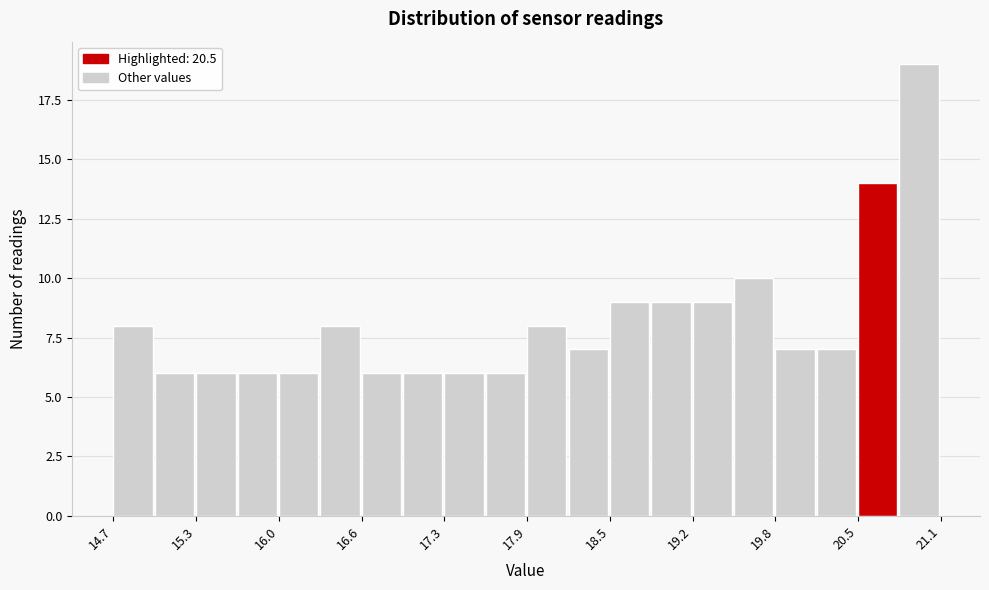

Around what value on the x-axis is the tallest bar? Give the approximate position of its centre, as read against the axis.

20.9